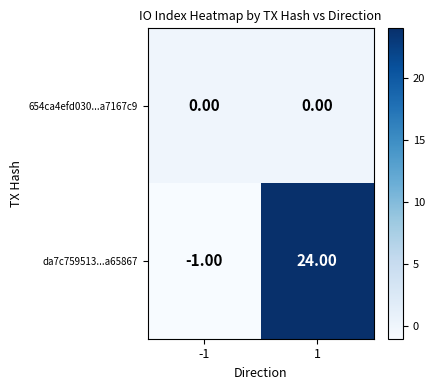

Count the number of data series in this chart.

2